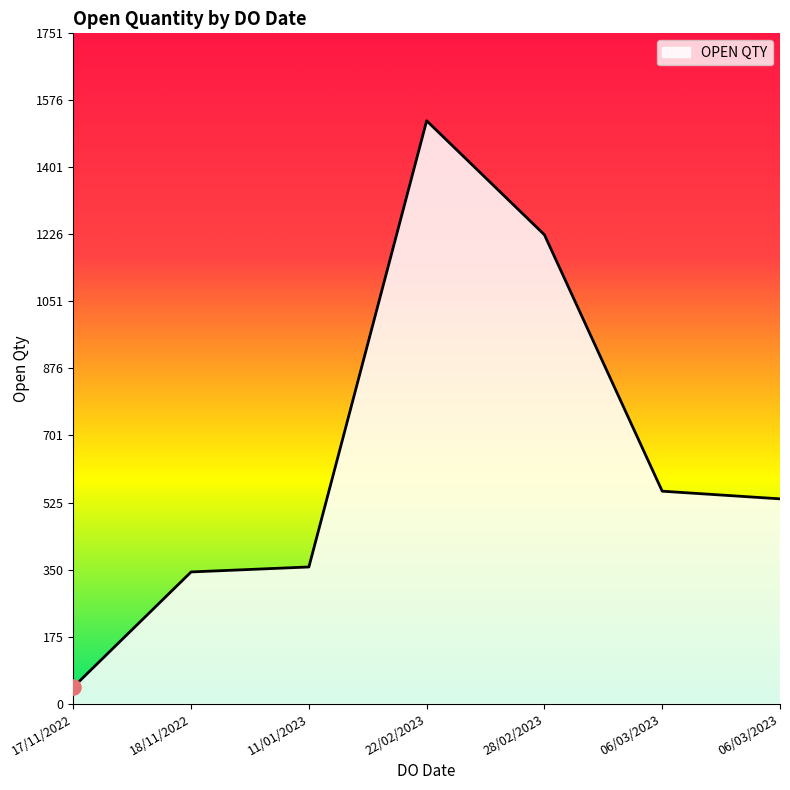

Between 18/11/2022 and 06/03/2023, which is larger?

06/03/2023